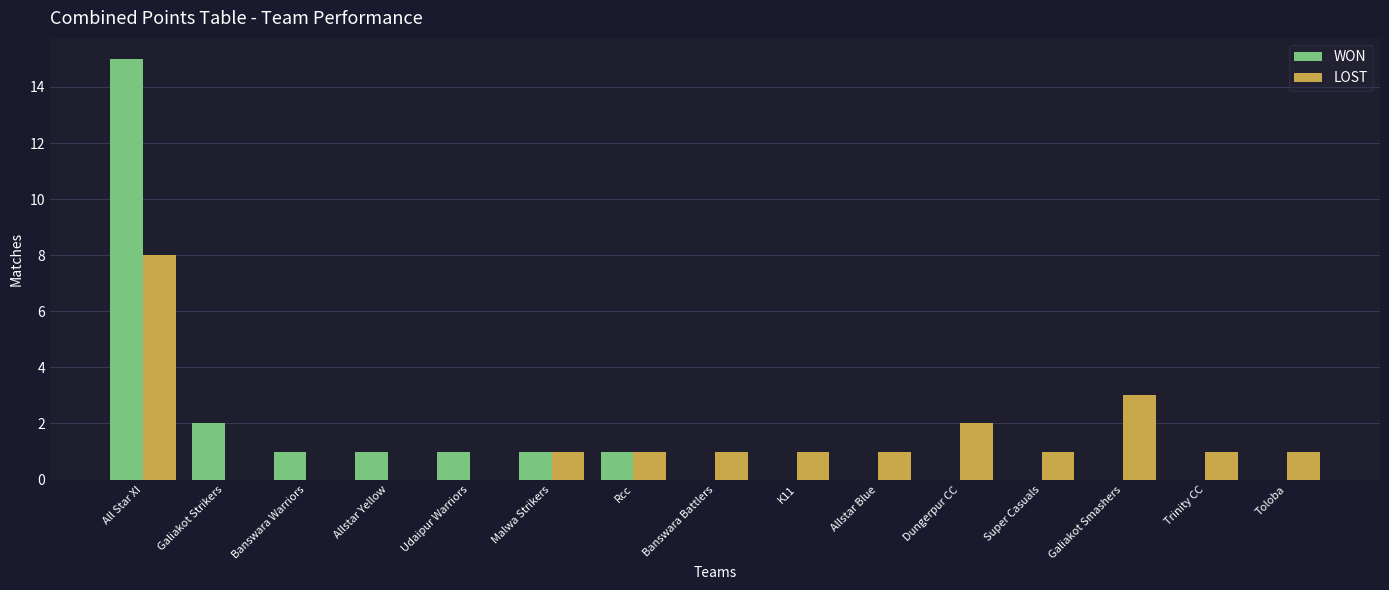

The LOST series shows 0 at Dungerpur CC. True or false?

False